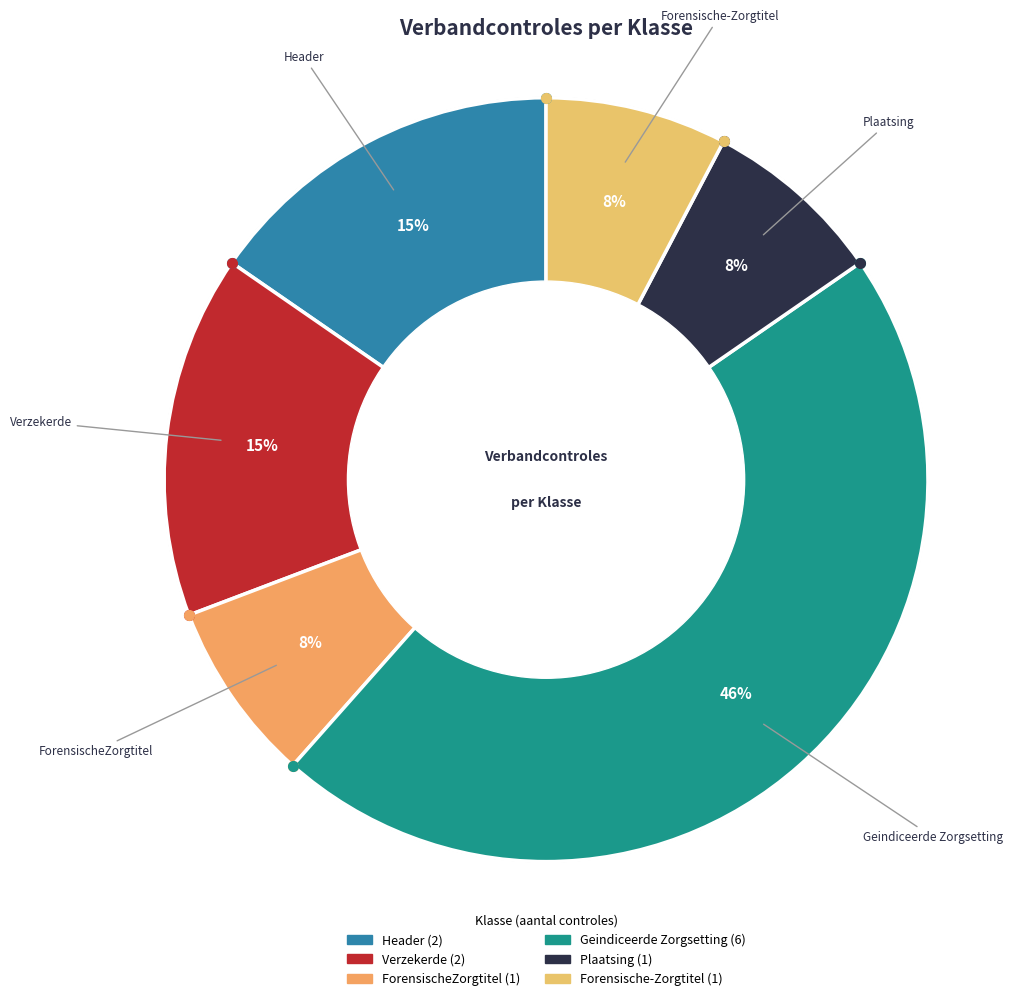

Is Header the majority of the pie?

No